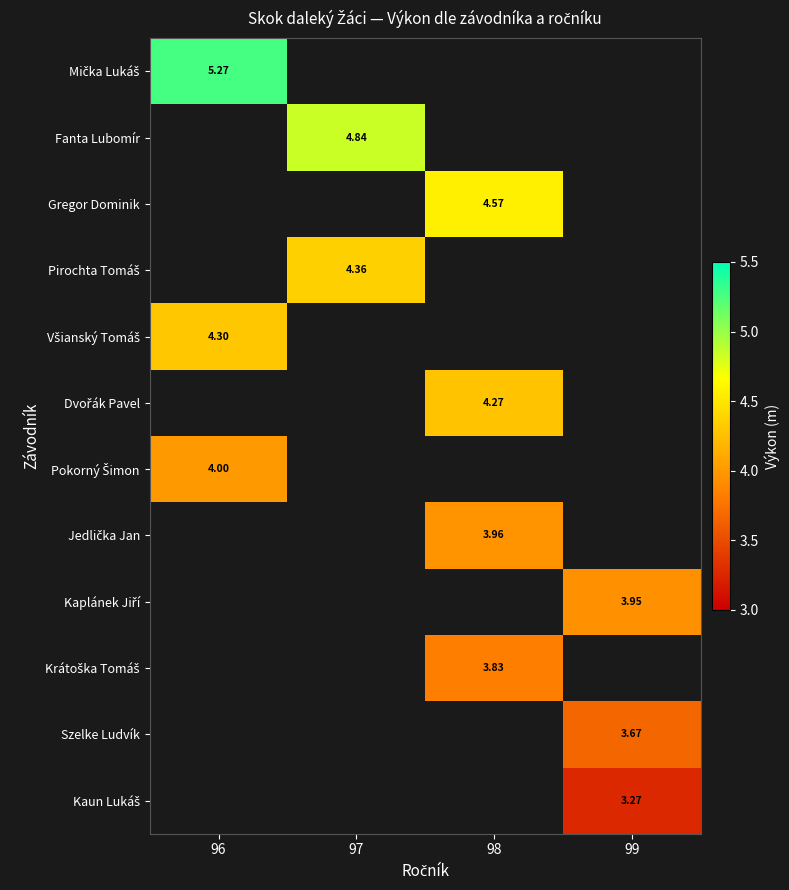

The value of Mička Lukáš at 96 is 5.3. True or false?

True